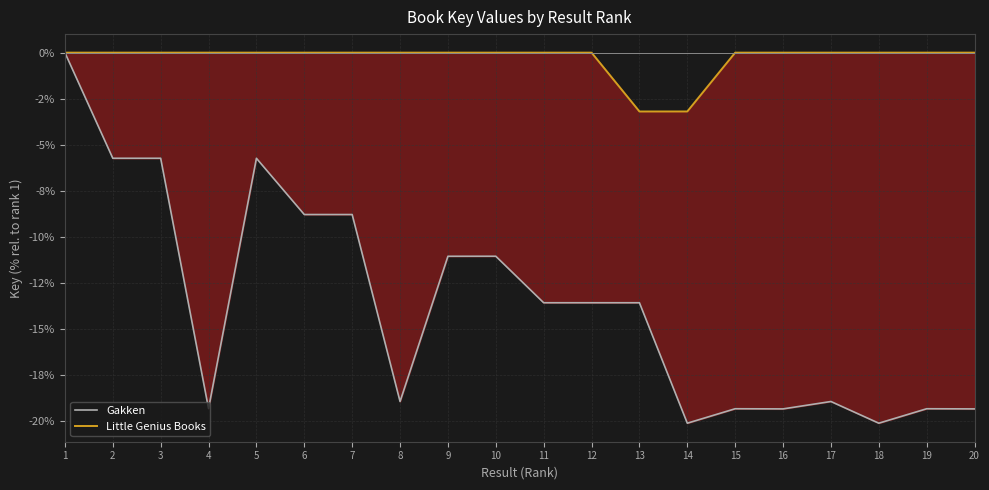

True or false: Gakken and Little Genius Books intersect in this chart.

False